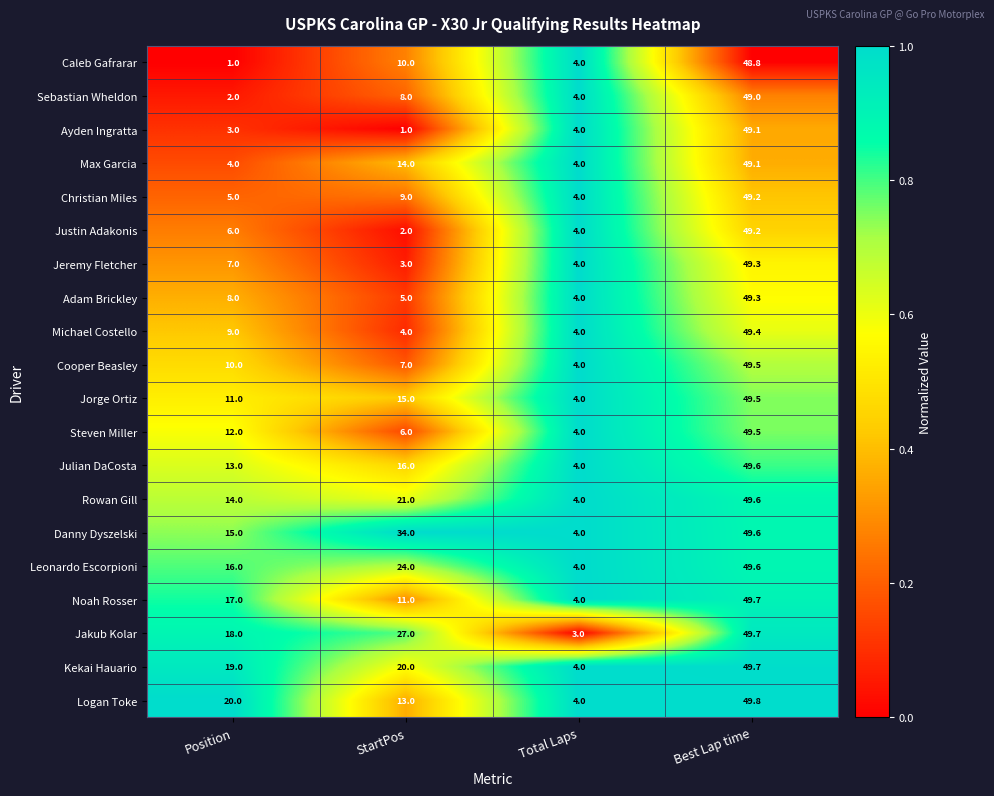

What is the difference between the maximum and minimum values in the Logan Toke series?

45.8